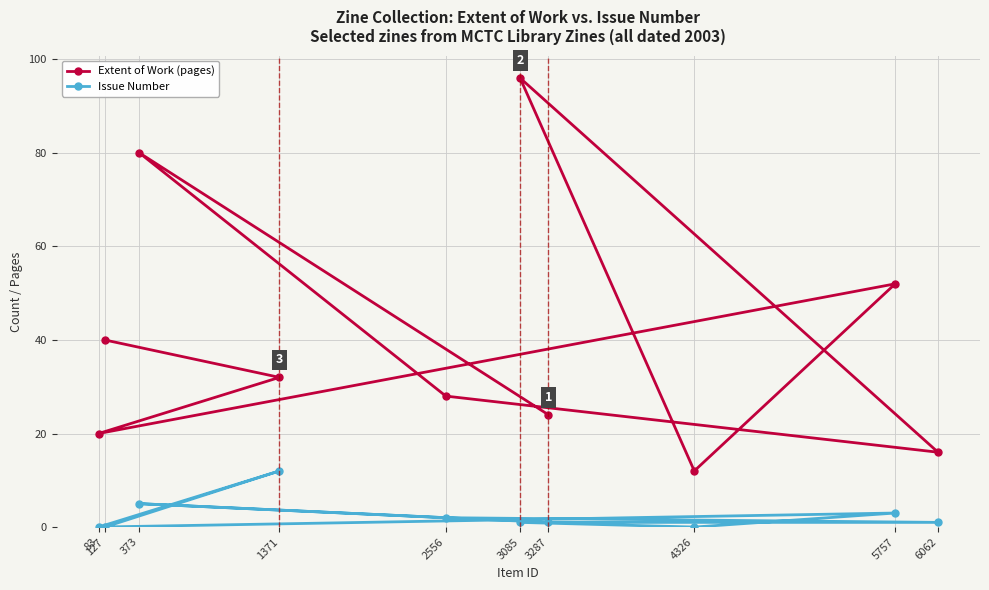

The value of Extent of Work (pages) at 2556 is 28. True or false?

True